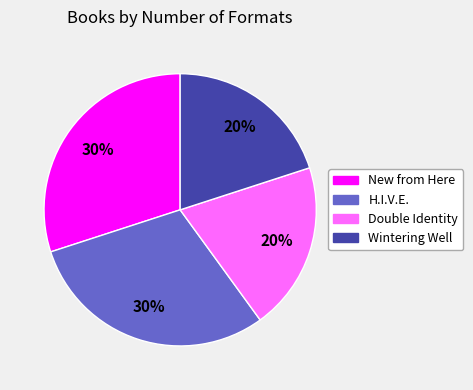

To the nearest percent, what is the average slice percentage?

25%